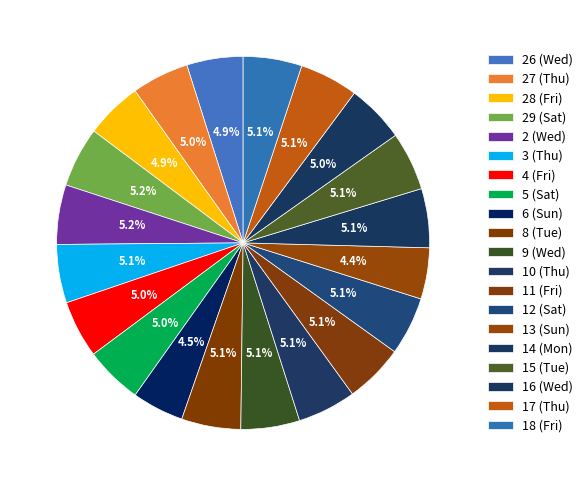

How many slices are in this pie chart?

20